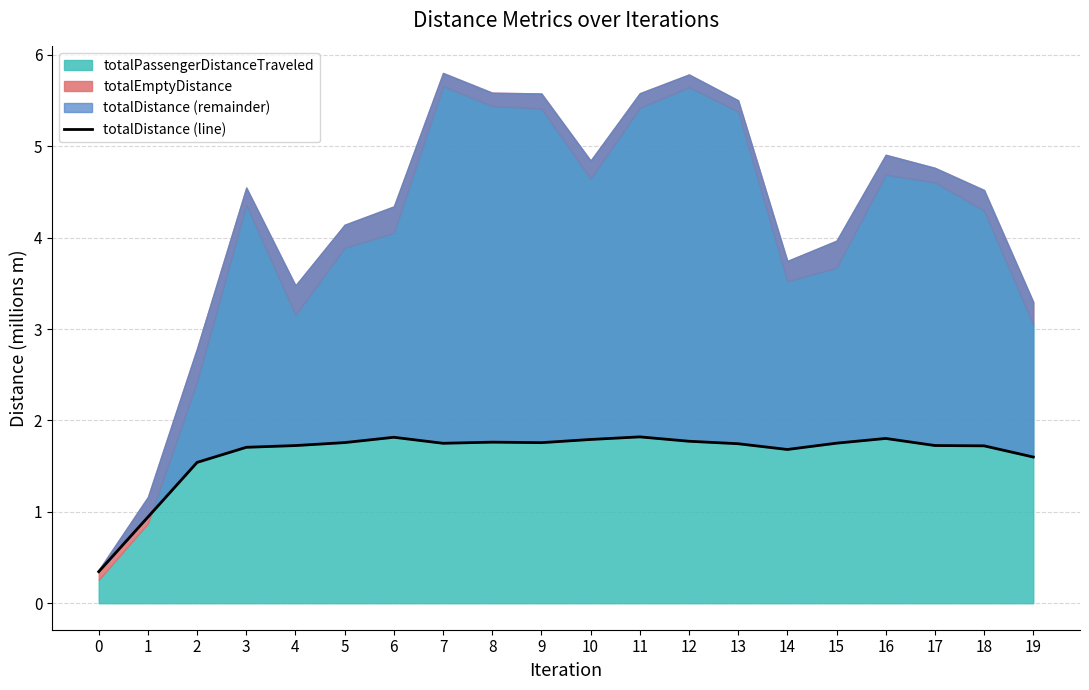

True or false: the data shows 3.1 at 7.

False